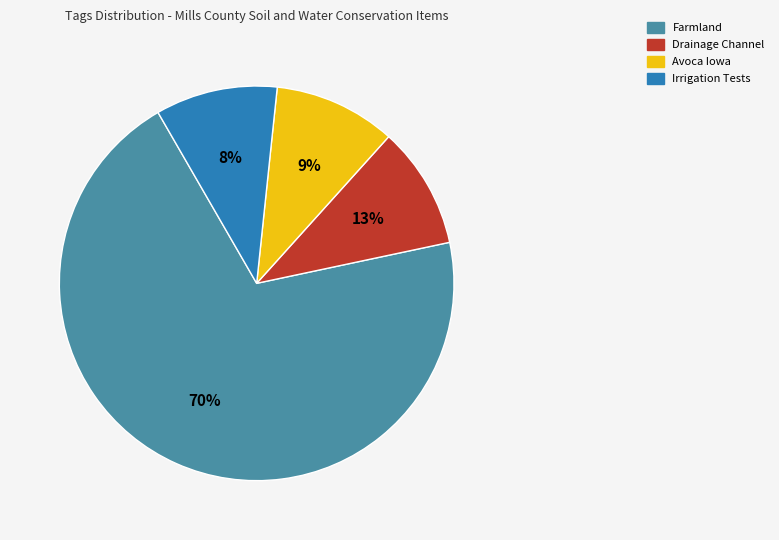

How many segments does this pie chart have?

4